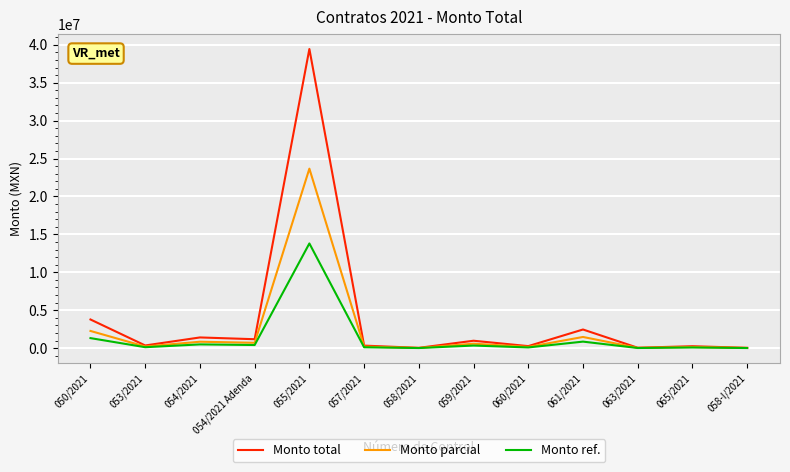

At how many categories does at least one series exceed 9881618?

1